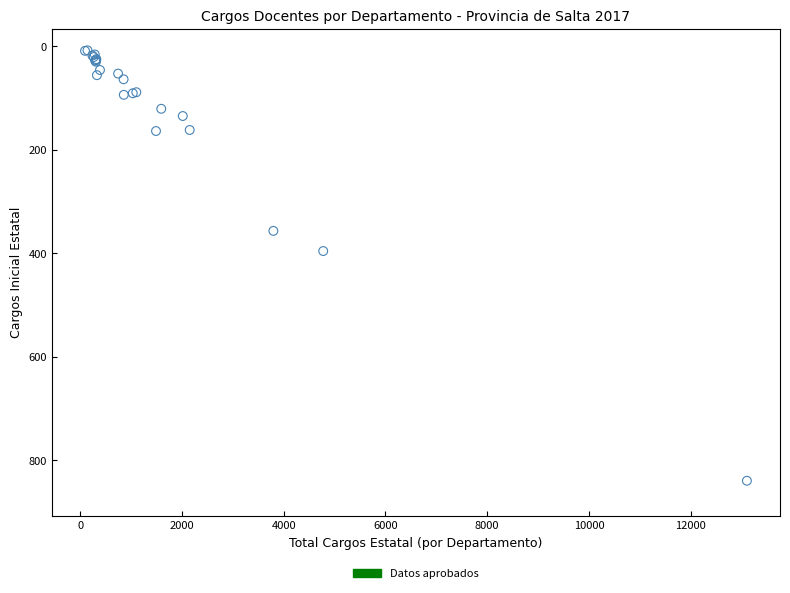

What Y value in the scatter plot is closest to 424?

396